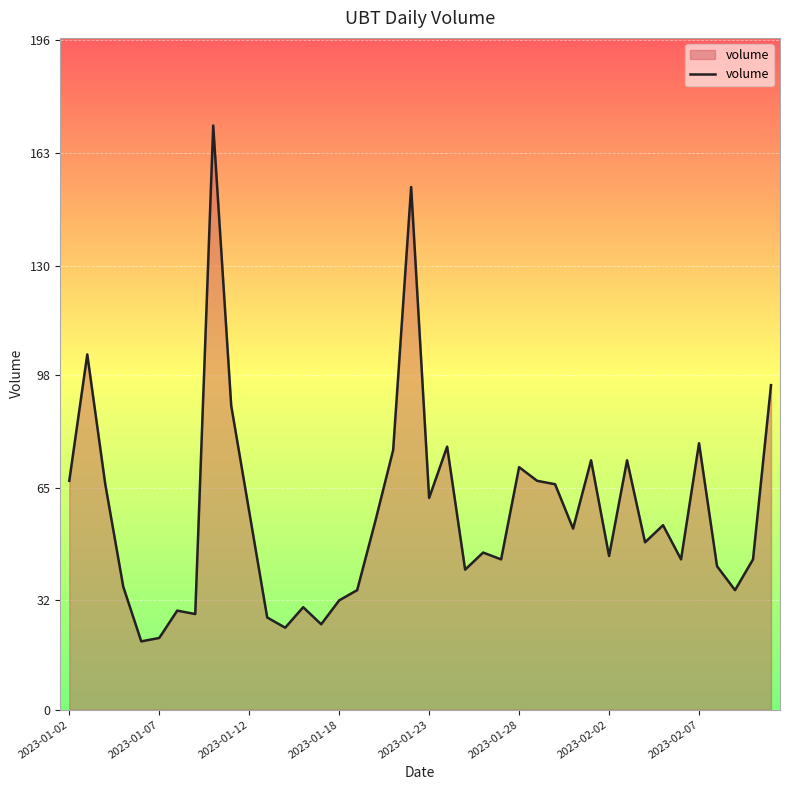

Reading left to right, what are all the values shown in this chart?

67	104	66	36	20	21	29	28	171	89	58	27	24	30	25	32	35	55	76	153	62	77	41	46	44	71	67	66	53	73	45	73	49	54	44	78	42	35	44	95